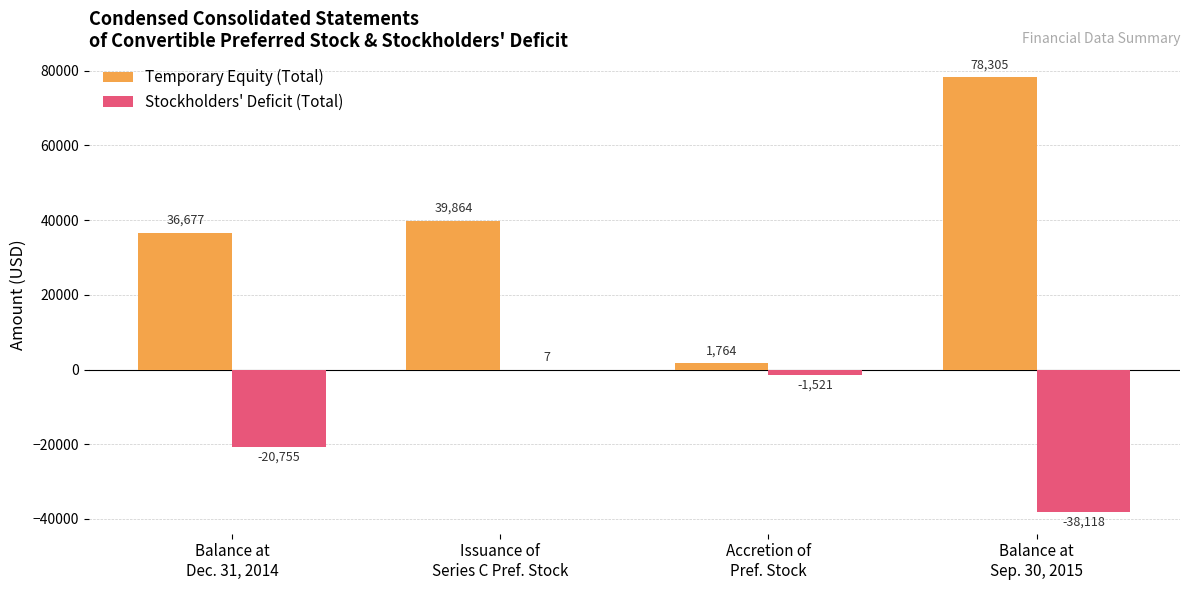

Are the bars horizontal?

No